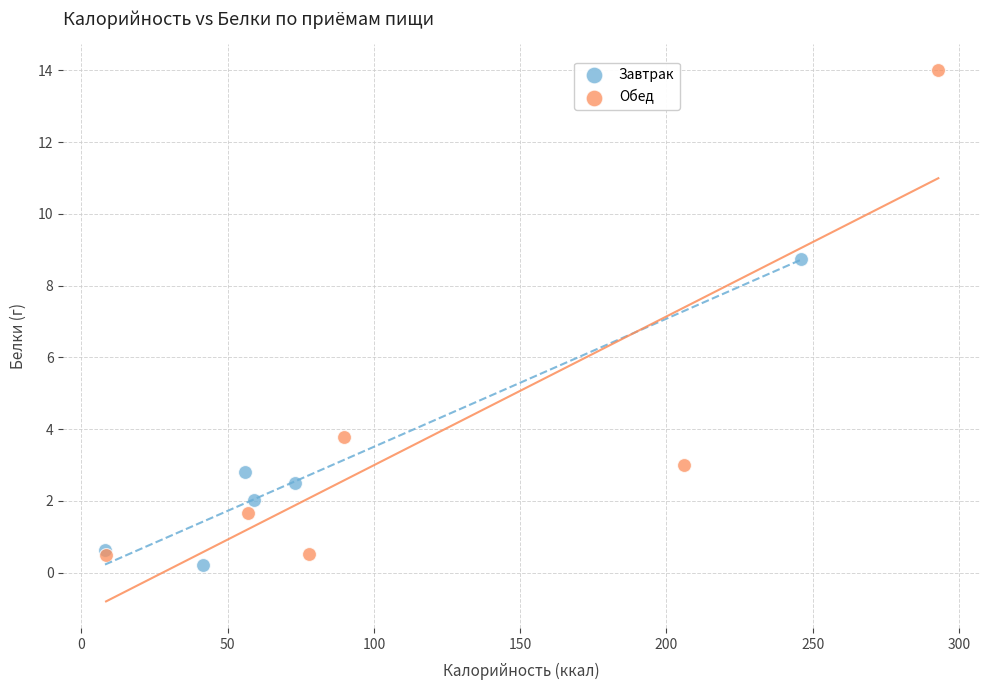

Which series has the widest spread of Y values?

Обед